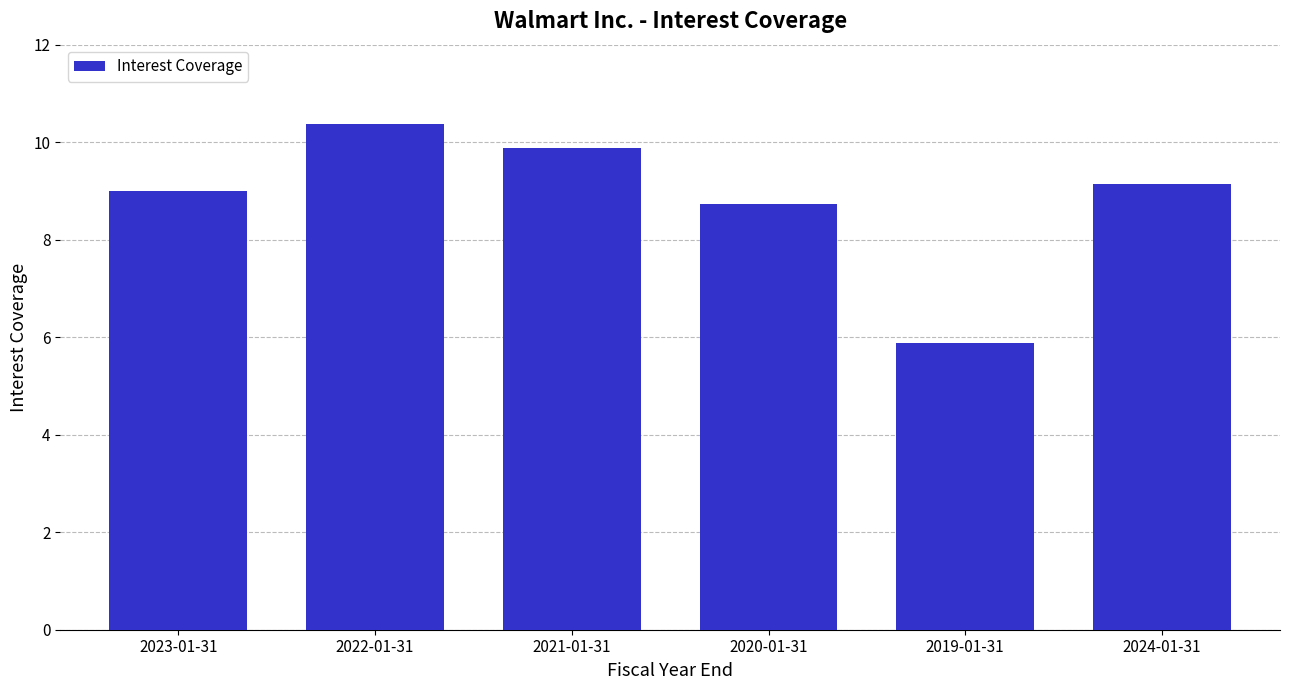

What is the average value?

8.8